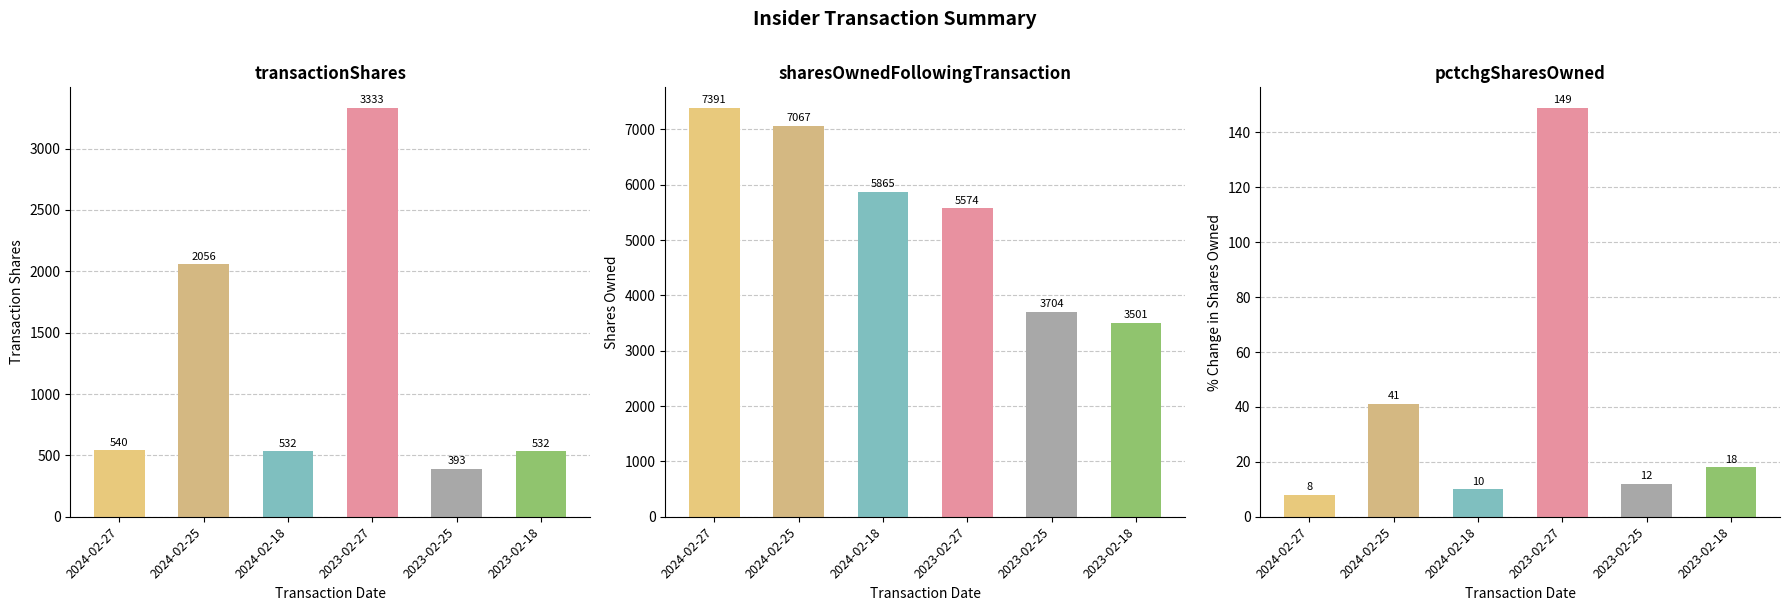

What is the label of the 4th bar from the right?

2024-02-18